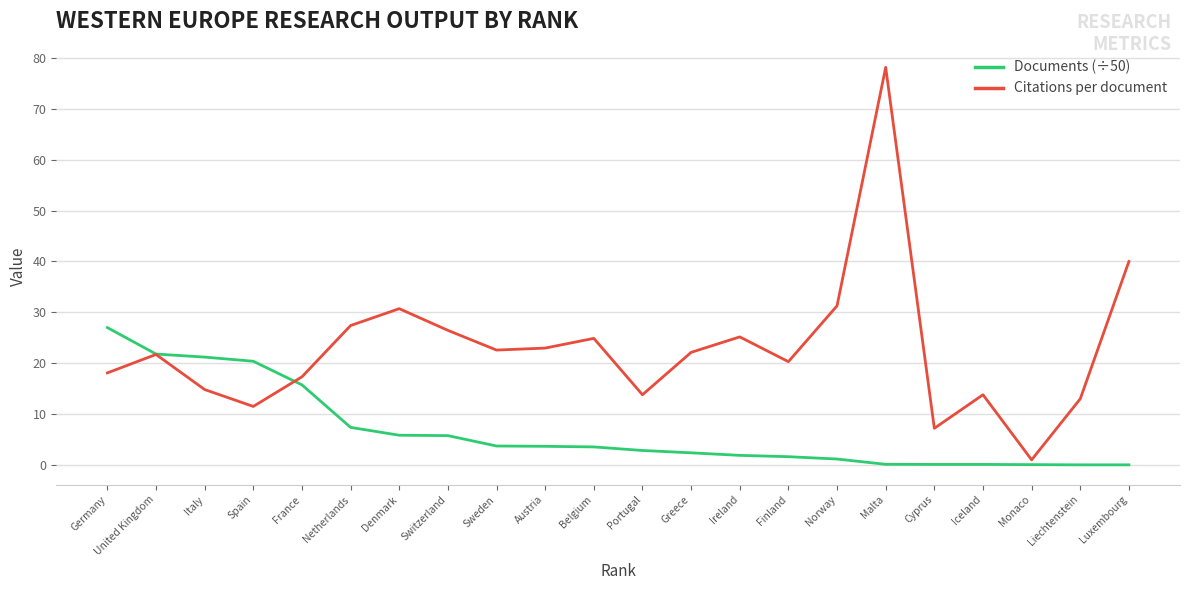

What is the average value of the Citations per document series?

22.9